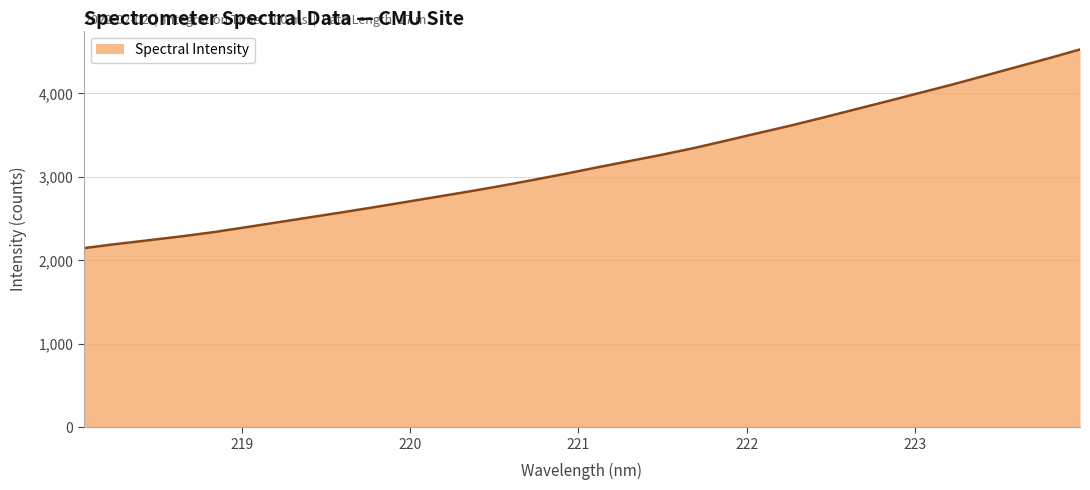

What is the maximum value shown in the chart?

4526.9